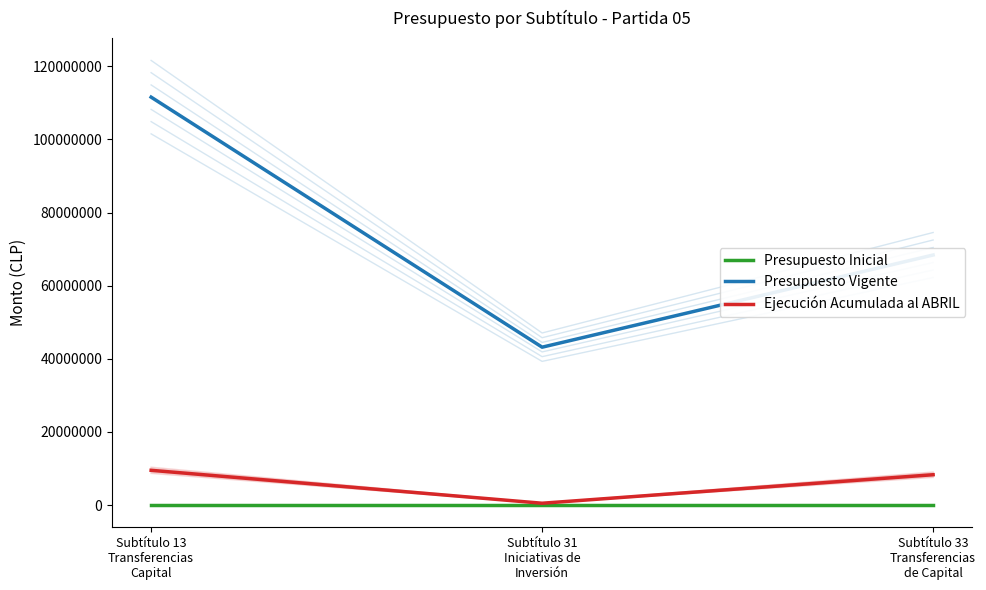

What is the label of the 2nd point from the left?

Subtítulo 31
Iniciativas de
Inversión